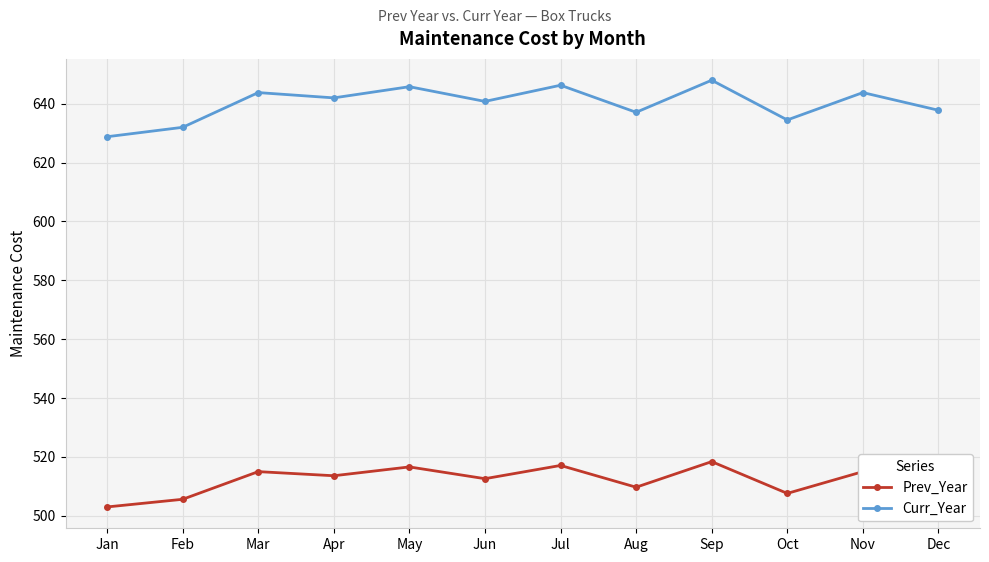

True or false: Prev_Year has more than 2 points higher than both neighbors.

True